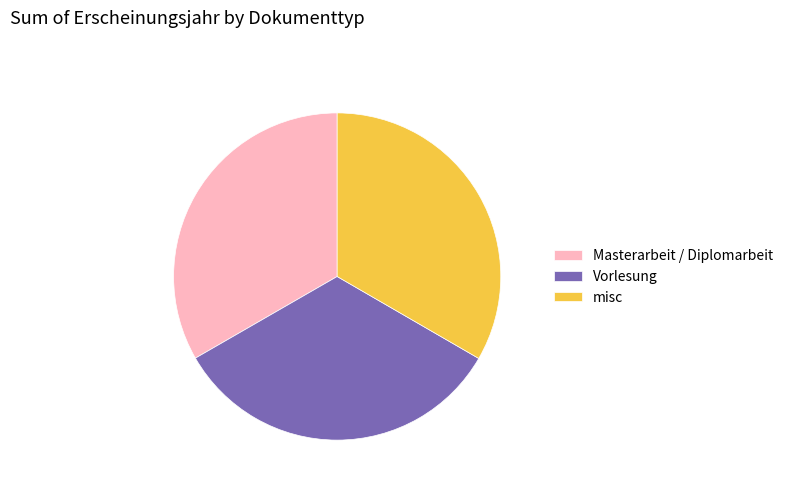

Is the sum of misc and Vorlesung greater than half?

Yes